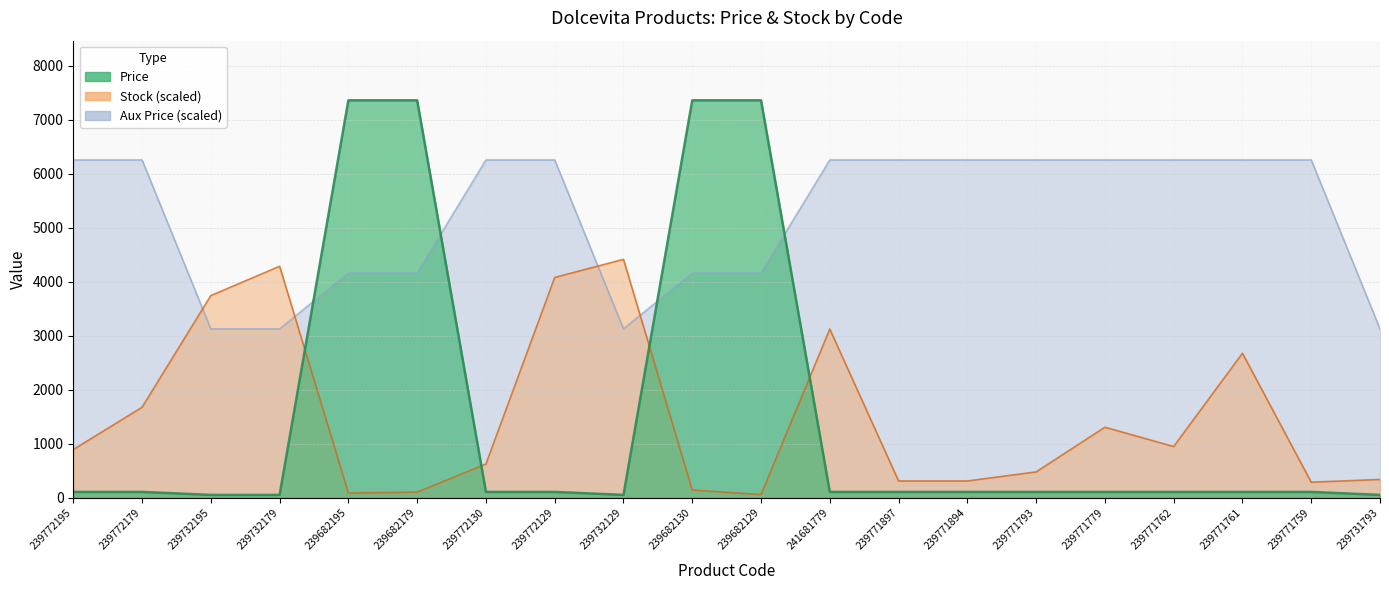

Reading left to right, extract all data points from this chart.

Price: 239772195=110.5	239772179=110.5	239732195=55.3	239732179=55.3	239682195=7360.2	239682179=7360.2	239772130=110.5	239772129=110.5	239732129=55.3	239682130=7360.2	239682129=7360.2	241681779=110.5	239771897=110.5	239771894=110.5	239771793=110.5	239771779=110.5	239771762=110.5	239771761=110.5	239771759=110.5	239731793=55.3
Aux Price: 239772195=6256.2	239772179=6256.2	239732195=3128.4	239732179=3128.4	239682195=4165.2	239682179=4165.2	239772130=6256.2	239772129=6256.2	239732129=3128.4	239682130=4165.2	239682129=4165.2	241681779=6256.2	239771897=6256.2	239771894=6256.2	239771793=6256.2	239771779=6256.2	239771762=6256.2	239771761=6256.2	239771759=6256.2	239731793=3128.4
Stock: 239772195=894.4	239772179=1677.0	239732195=3745.3	239732179=4287.5	239682195=89.4	239682179=106.2	239772130=626.1	239772129=4080.7	239732129=4416.1	239682130=145.3	239682129=61.5	241681779=3124.8	239771897=313.0	239771894=313.0	239771793=480.7	239771779=1308.1	239771762=950.3	239771761=2677.6	239771759=290.7	239731793=341.0